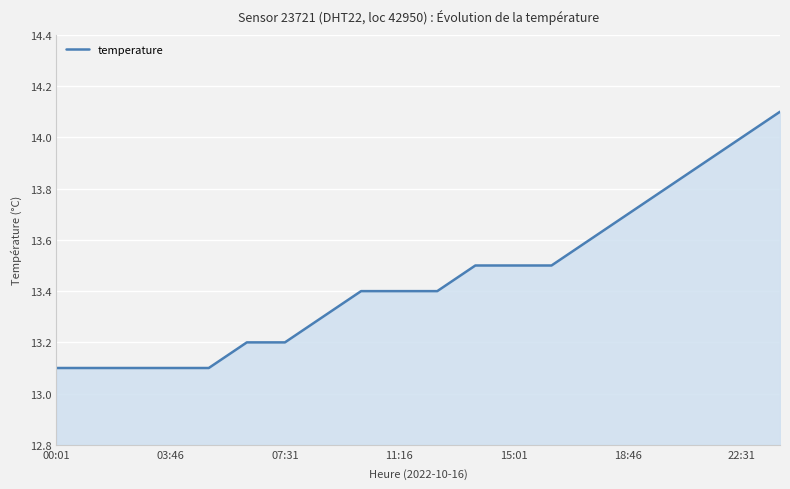

What is the difference between the maximum and minimum values?

1.0